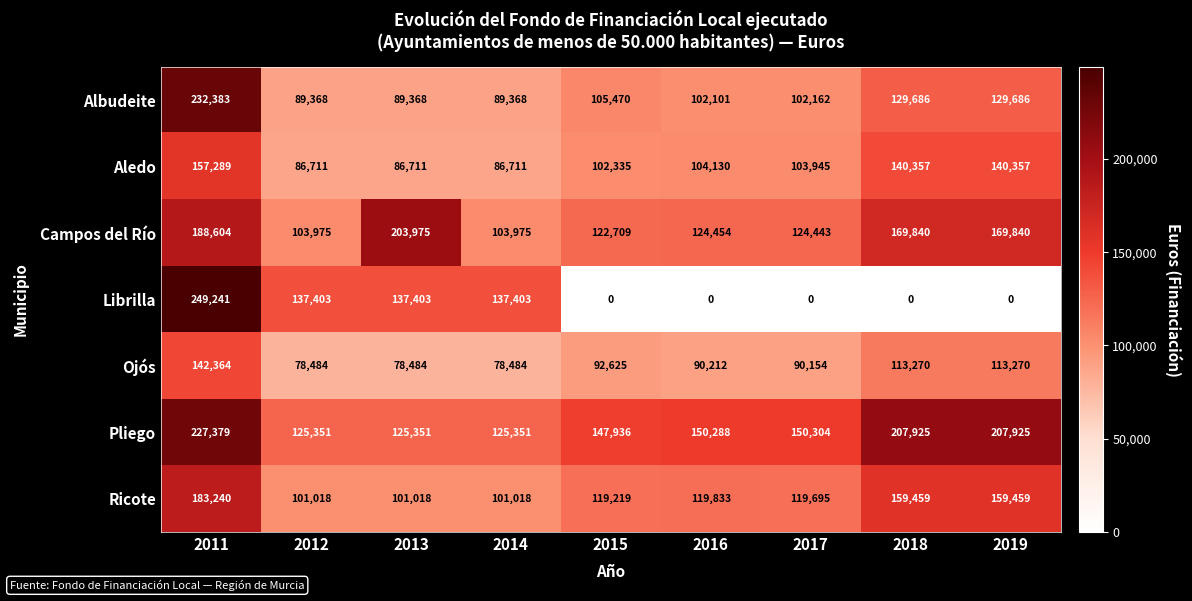

What is the difference between the highest and lowest values at 2012?

58919